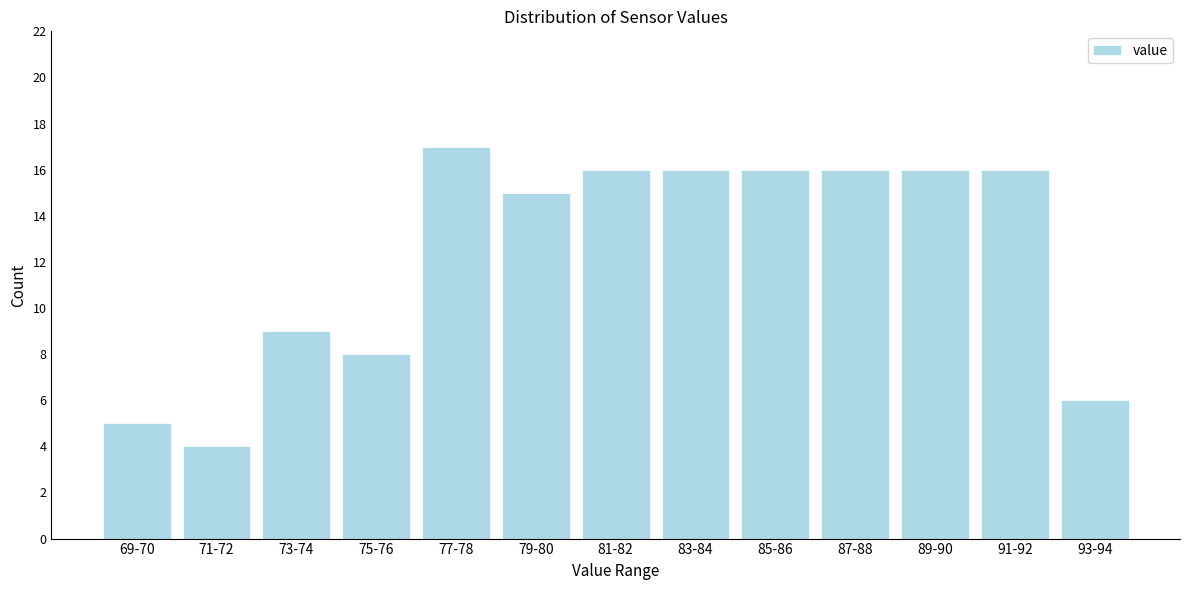

Reading left to right, list all the values displayed in this chart.

69-70=5	71-72=4	73-74=9	75-76=8	77-78=17	79-80=15	81-82=16	83-84=16	85-86=16	87-88=16	89-90=16	91-92=16	93-94=6